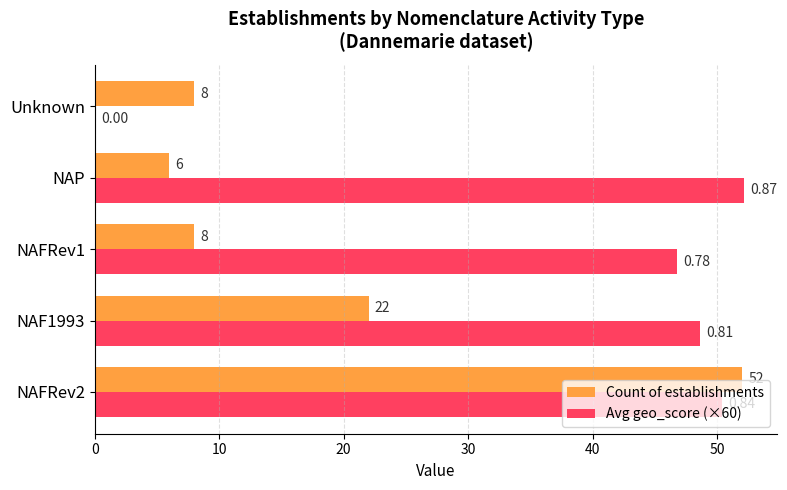

At which label does Avg geo_score (×60) reach its peak?

NAP